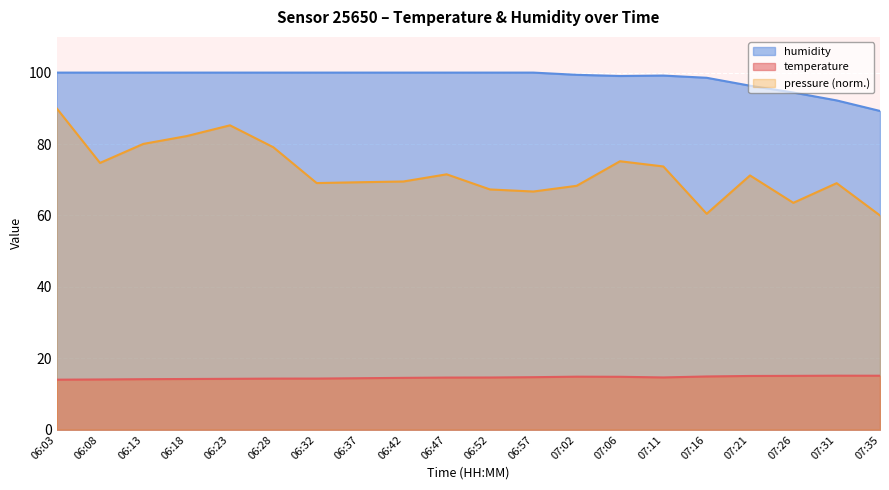

True or false: humidity has a value of 100.0 at 06:47.

True